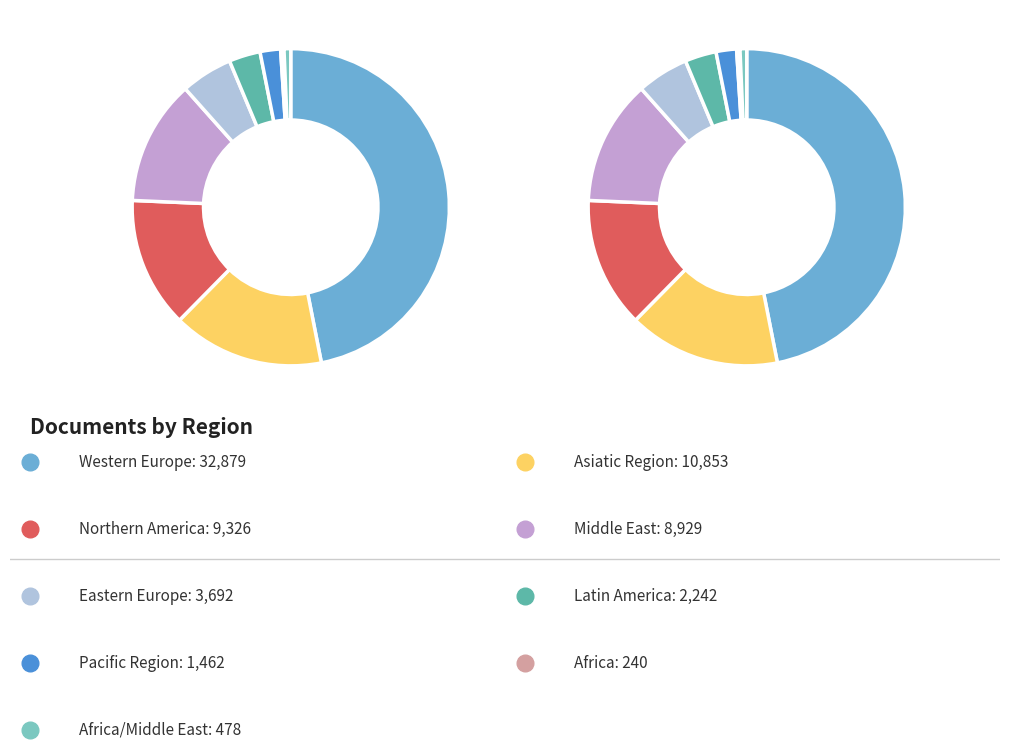

Is there any slice that represents more than half of the pie?

No